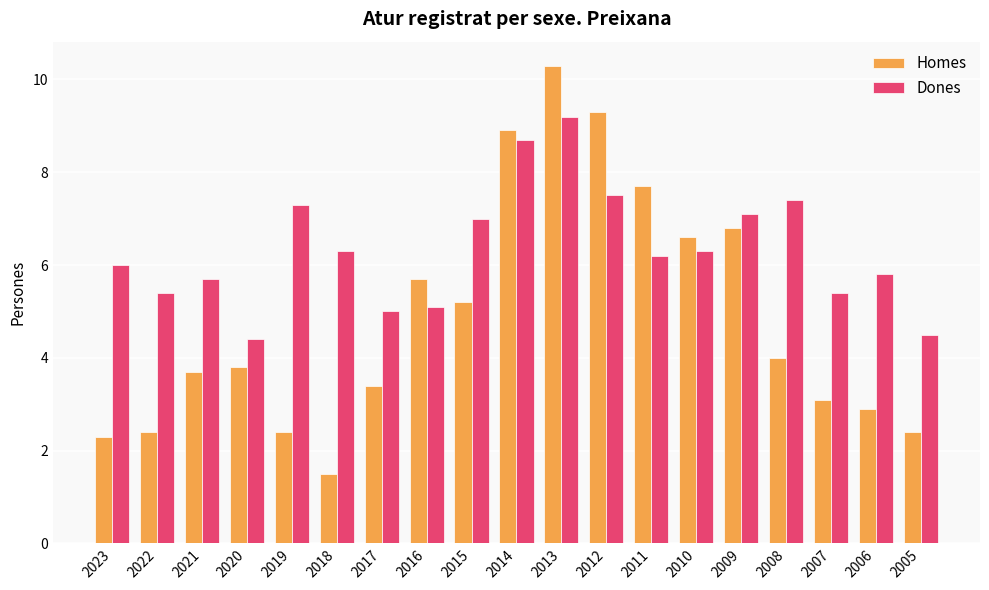

What is the total value across all series at 2013?

19.5